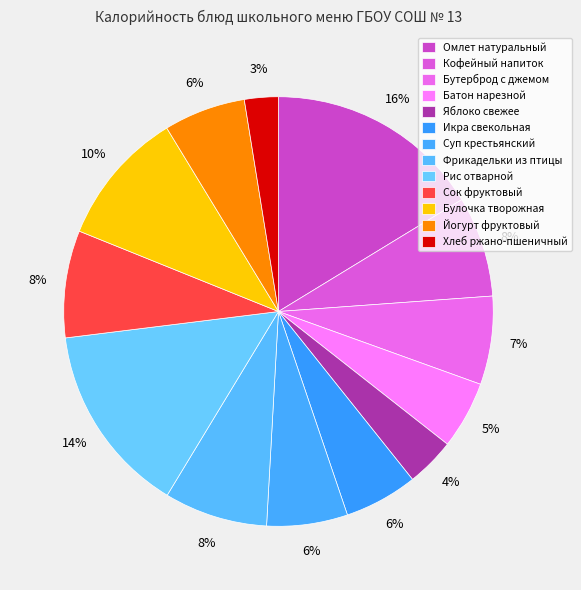

To the nearest percent, what is the combined percentage of Сок фруктовый and Бутерброд с джемом?

15%